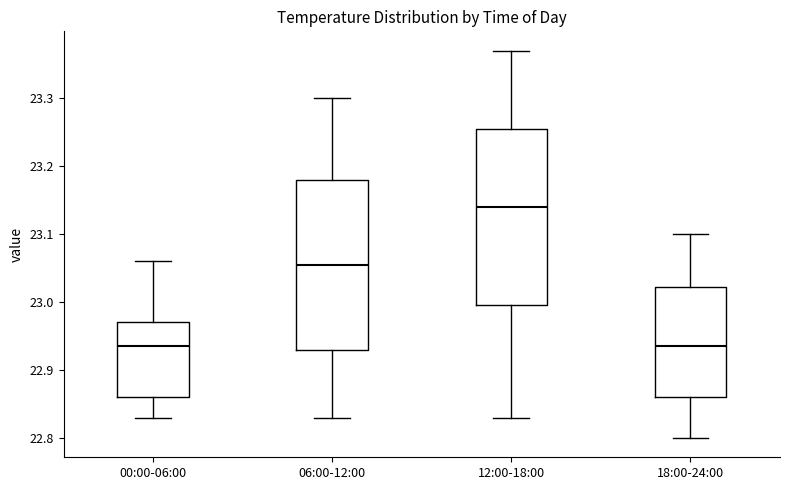

Where does the lower whisker of the box for 00:00-06:00 end on the y-axis? The values are not printed on the chart, so give them approximately, as read against the axis.

22.83